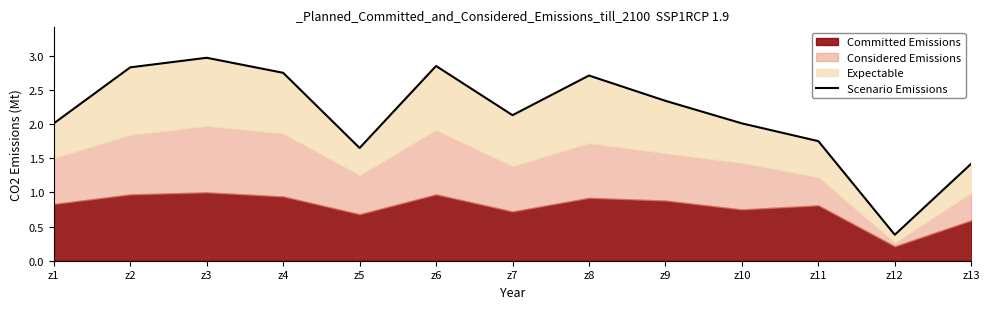

List the labels in order of value, smallest first.

z12, z13, z5, z11, z1, z10, z7, z9, z8, z4, z2, z6, z3